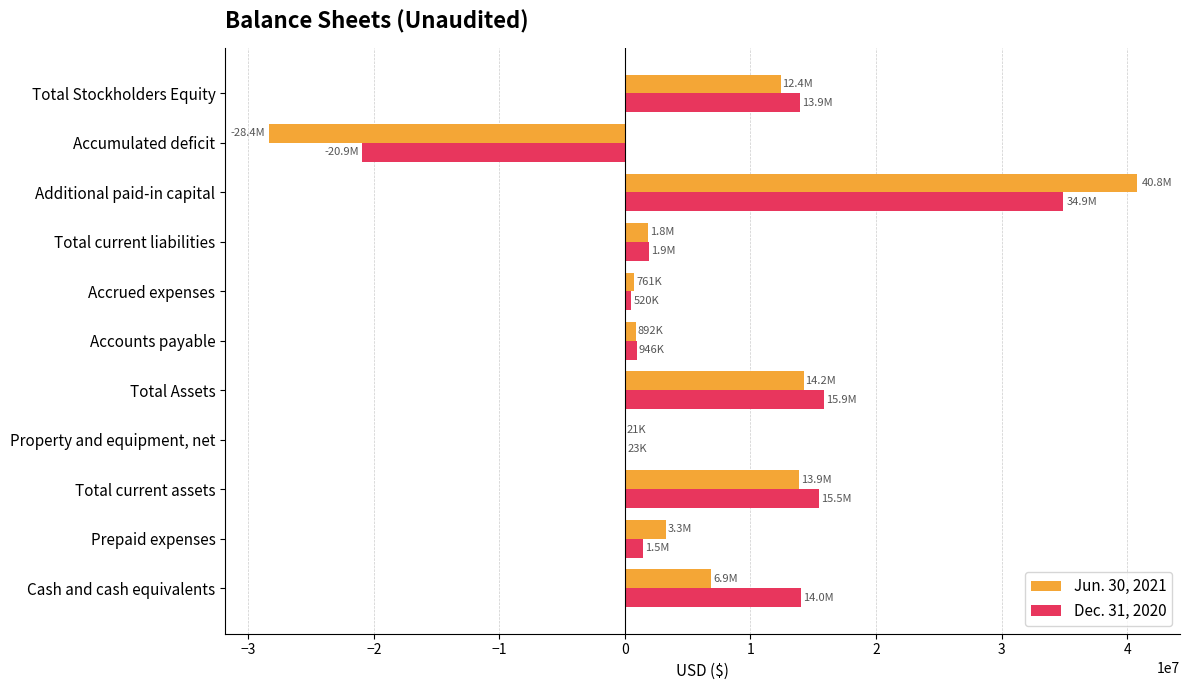

What are all the series names shown in the legend?

Jun. 30, 2021, Dec. 31, 2020